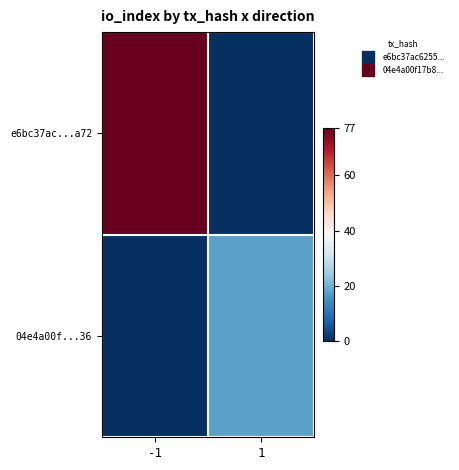

Reading left to right, list all the values displayed in this chart.

e6bc37ac...a72: -1=77	1=0
04e4a00f...36: -1=0	1=18